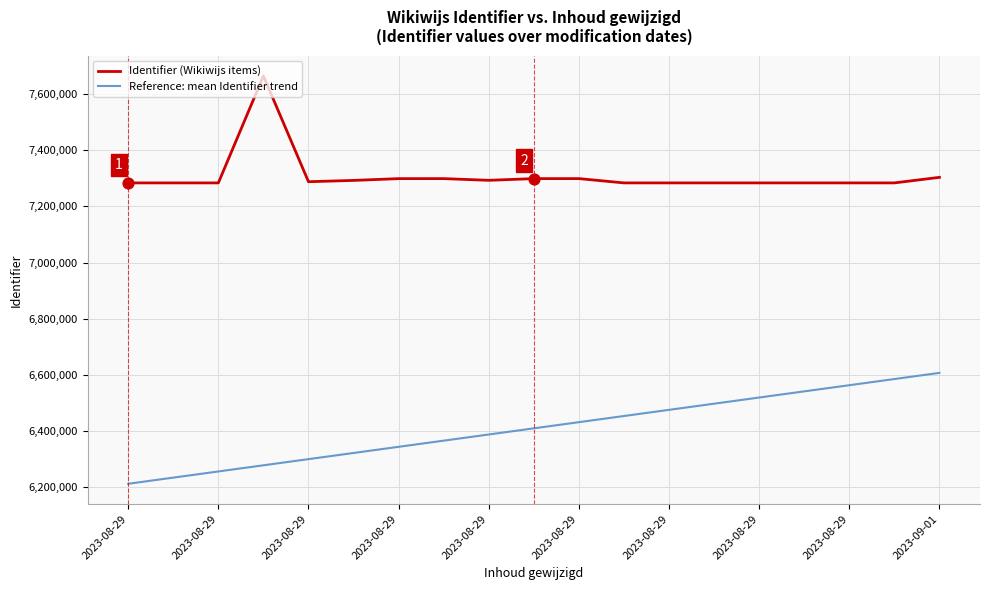

What are all the series names shown in the legend?

Identifier (Wikiwijs items), Reference: mean Identifier trend